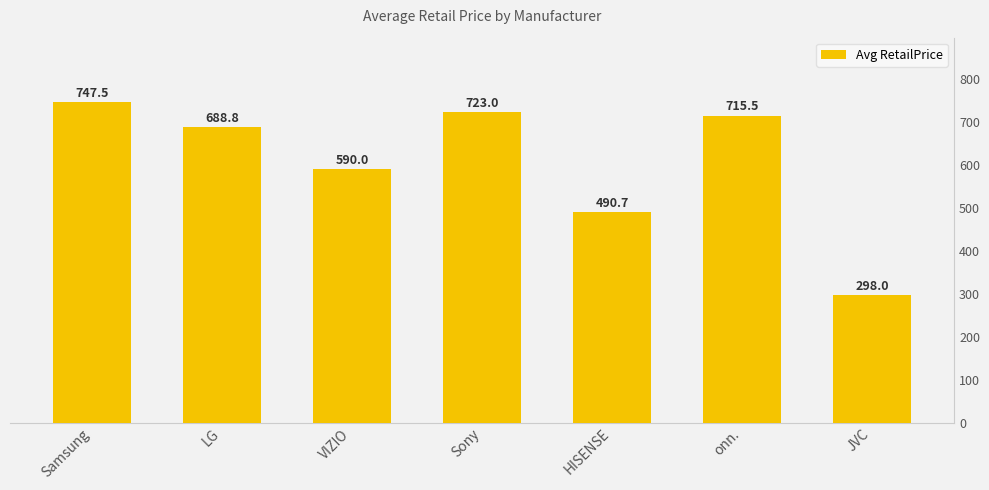

The value at LG is 688.8. True or false?

True